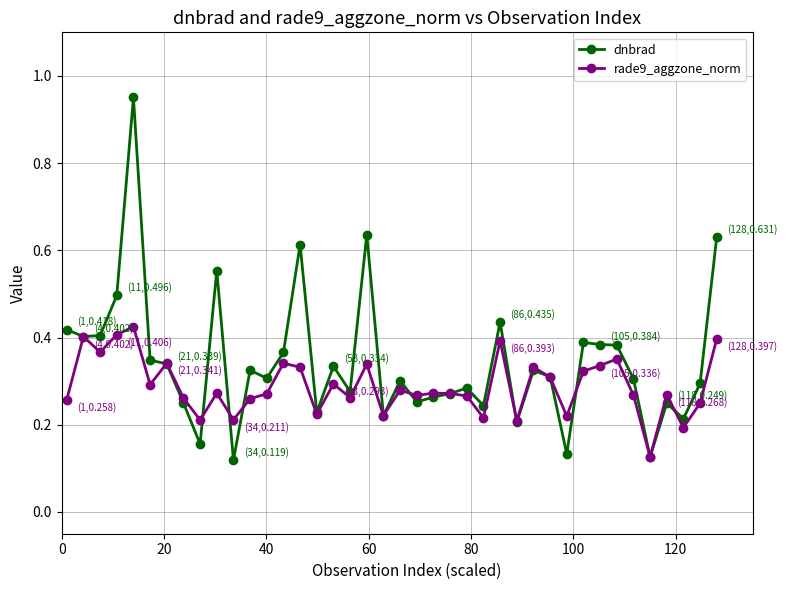

True or false: rade9_aggzone_norm and dnbrad intersect in this chart.

True